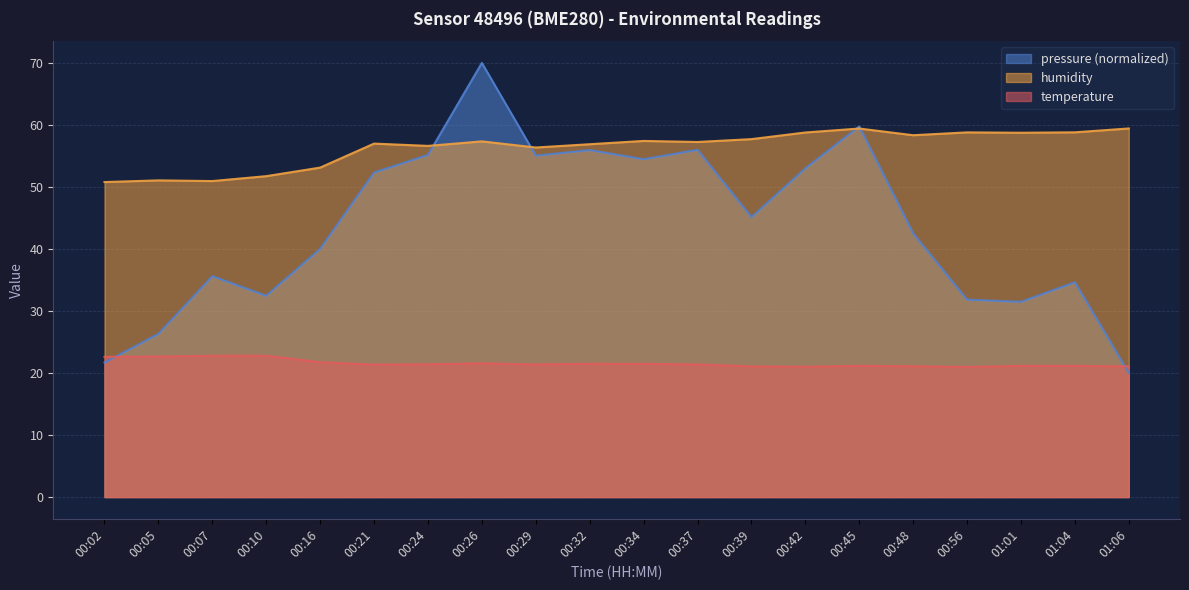

How many data points in humidity are less than 57?

9